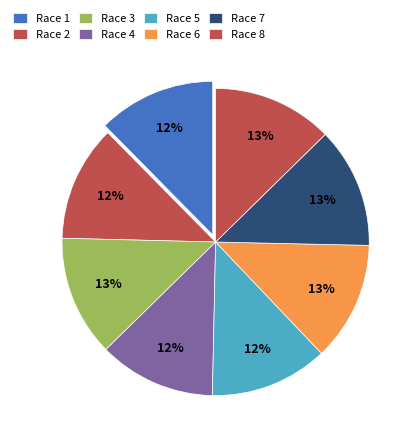

How many segments does this pie chart have?

8